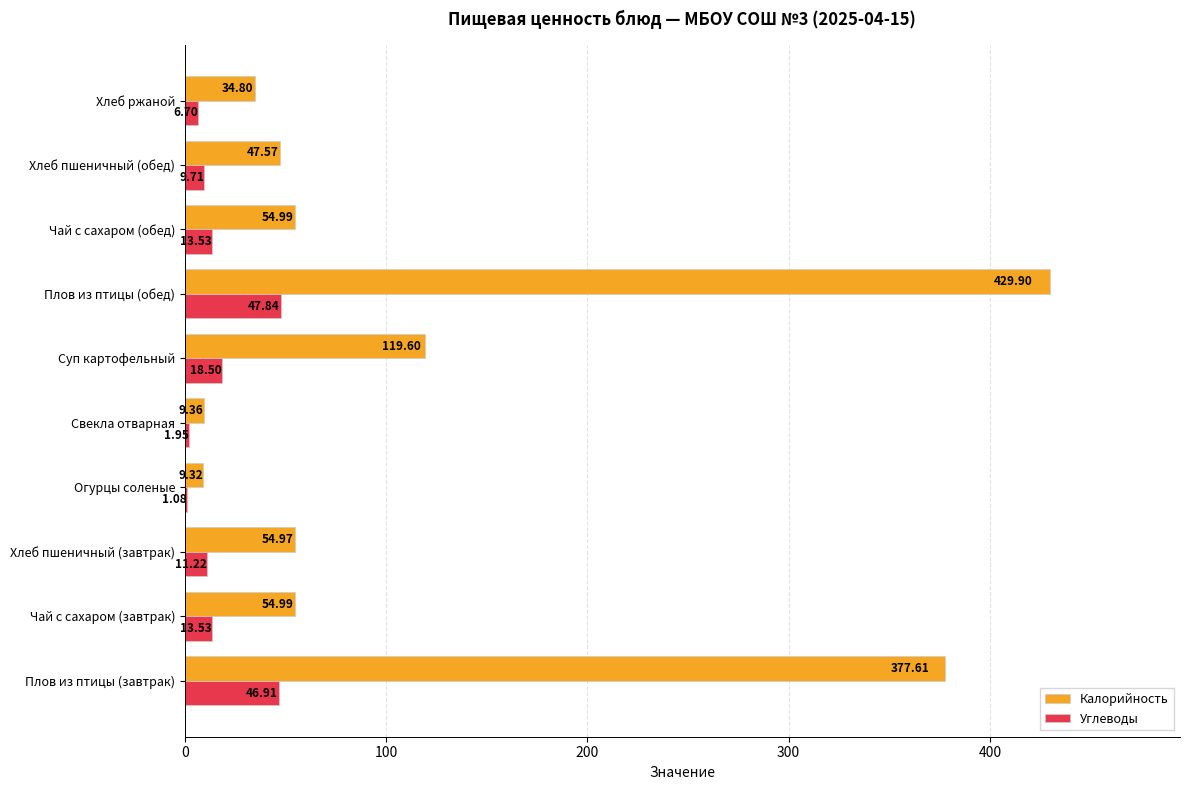

Which series has the largest total across all categories?

Калорийность